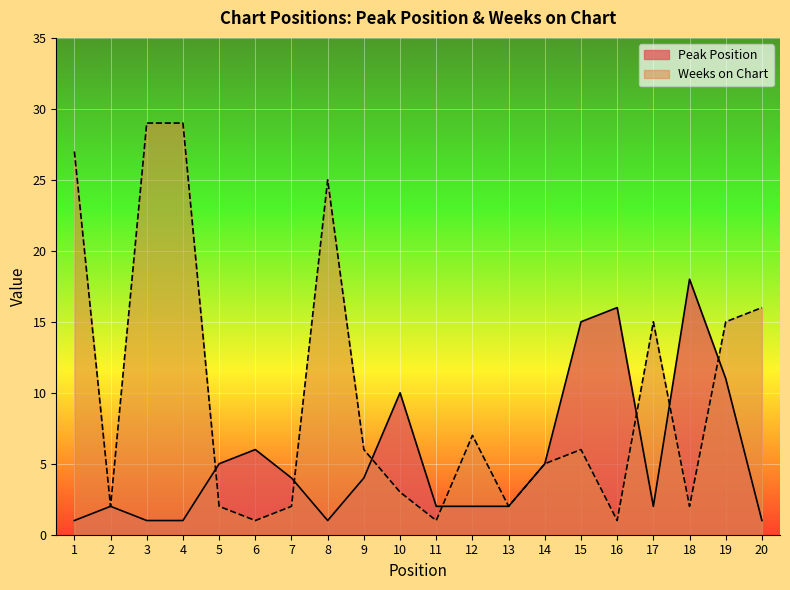

Rank the series by their maximum value, from highest to lowest.

Weeks on Chart, Peak Position